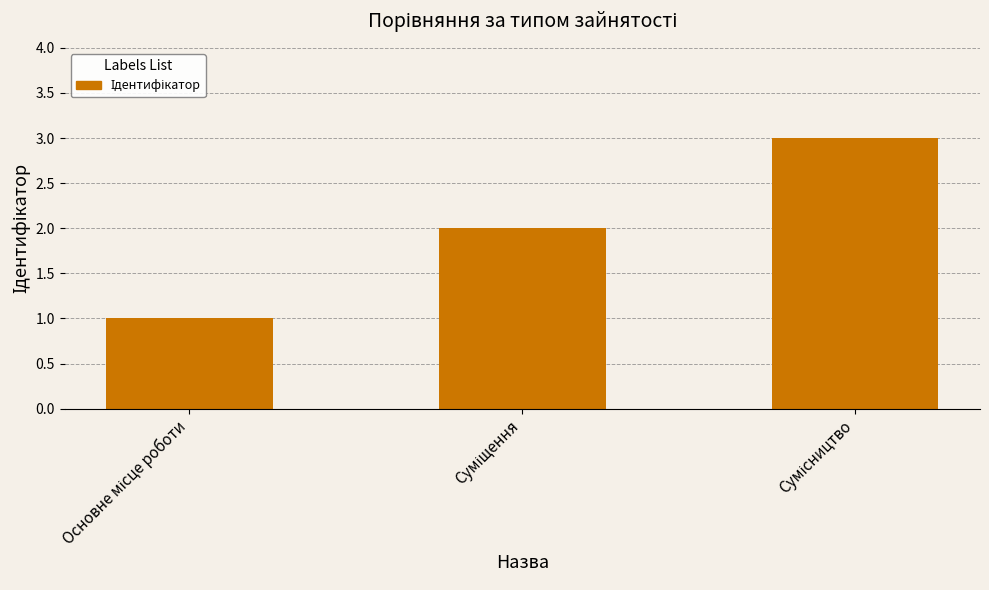

What is the sum of all values?

6